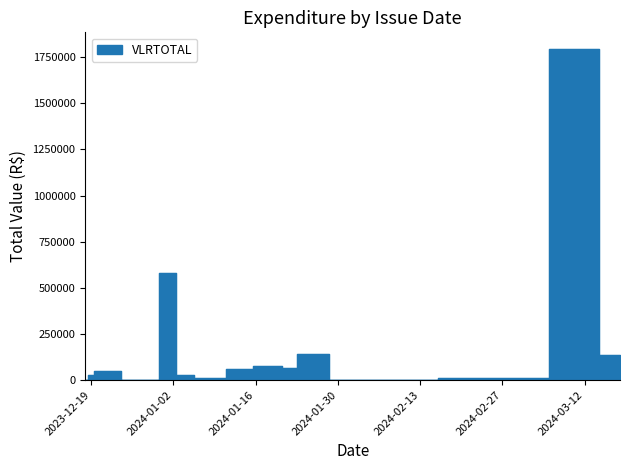

The chart shows a value of 1221.6 at 2023-12-18. True or false?

False